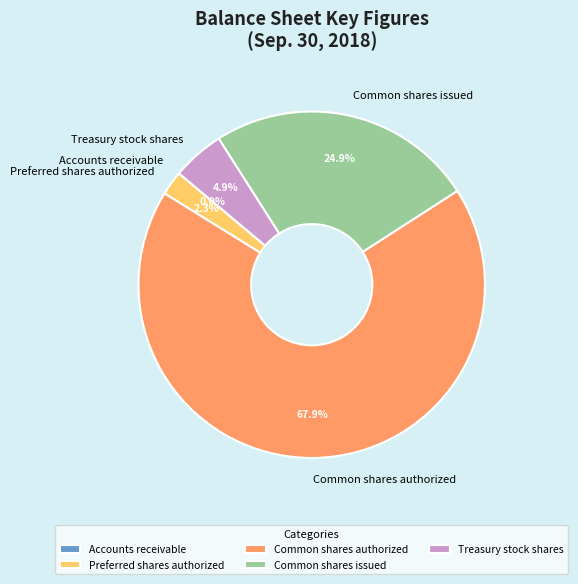

What is the largest slice in the pie chart?

Common shares authorized